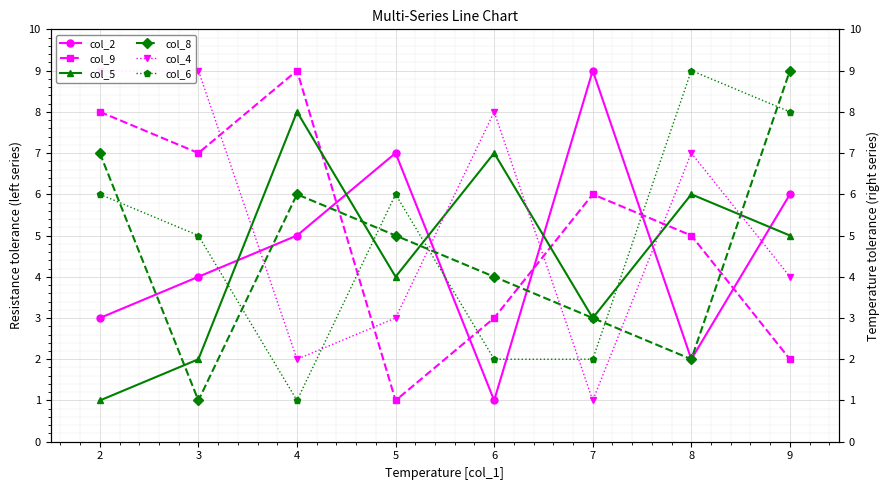

What is the value of the col_9 point at the 4th from the left?

1